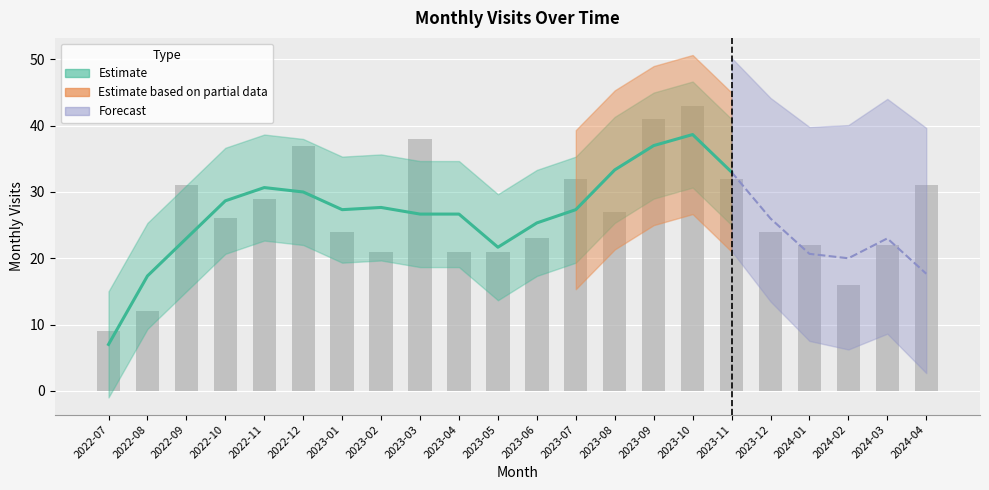

List the labels in order of value, smallest first.

2022-07, 2022-08, 2024-02, 2023-02, 2023-04, 2023-05, 2024-01, 2024-03, 2023-06, 2023-01, 2023-12, 2022-10, 2023-08, 2022-11, 2022-09, 2024-04, 2023-07, 2023-11, 2022-12, 2023-03, 2023-09, 2023-10